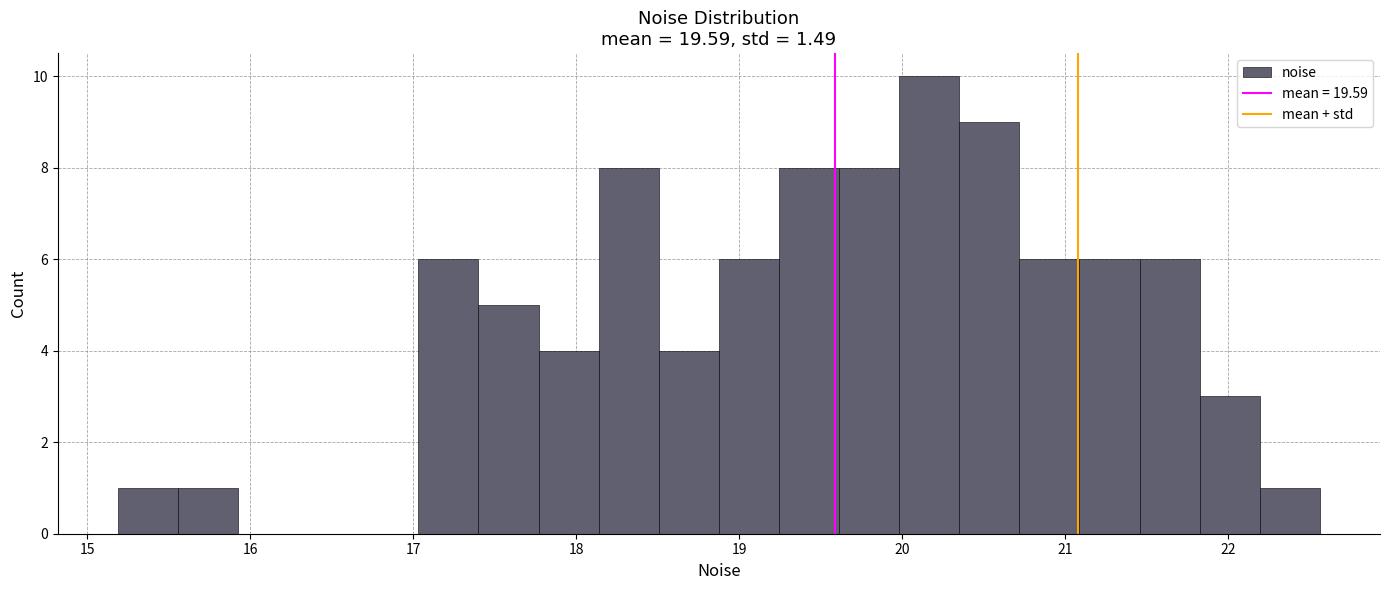

Around what value on the x-axis is the tallest bar? Give the approximate position of its centre, as read against the axis.

20.2